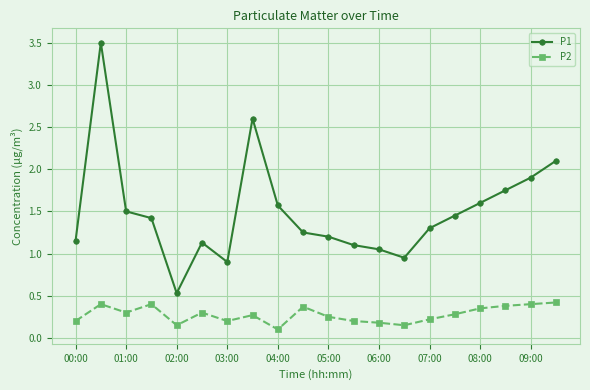

List the series in order of their overall mean, lowest first.

P2, P1